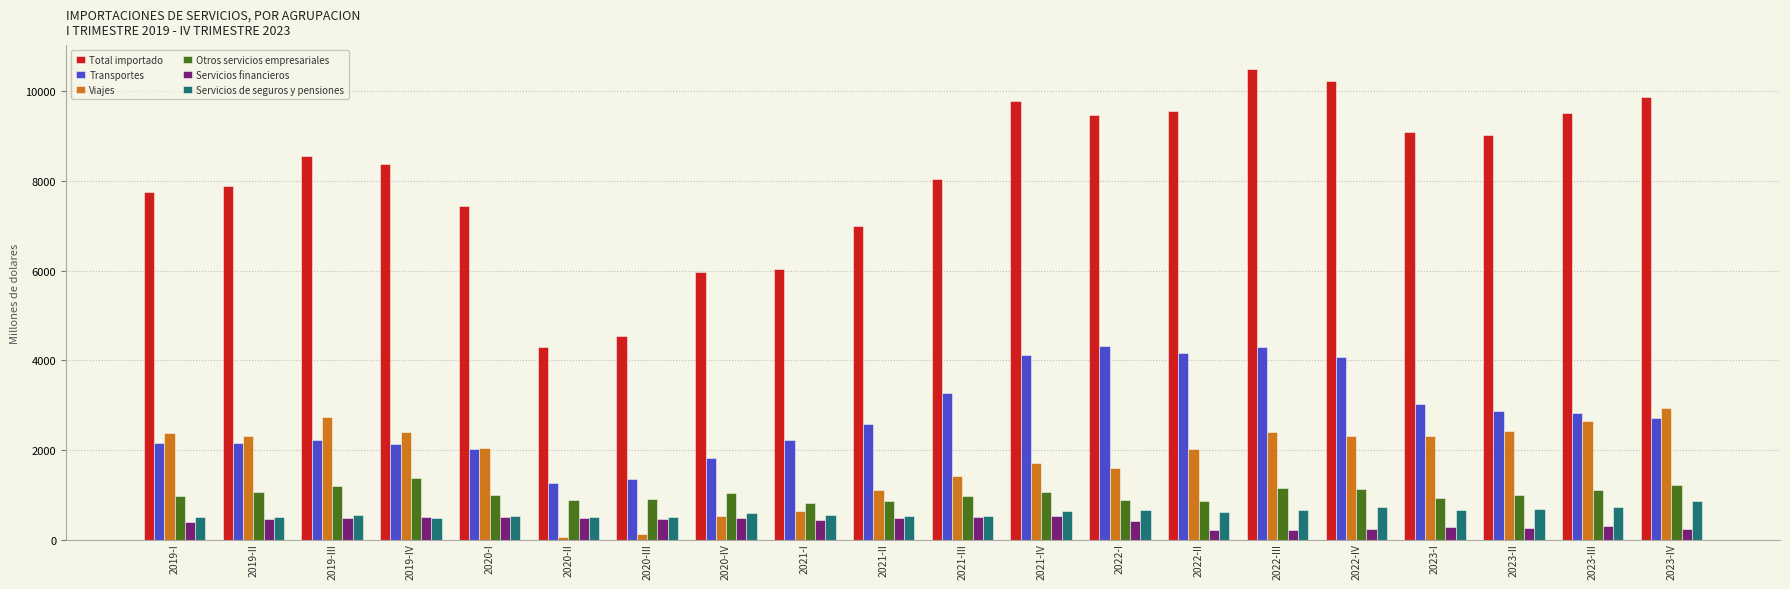

What is the label of the 3rd bar from the left?

2019-III